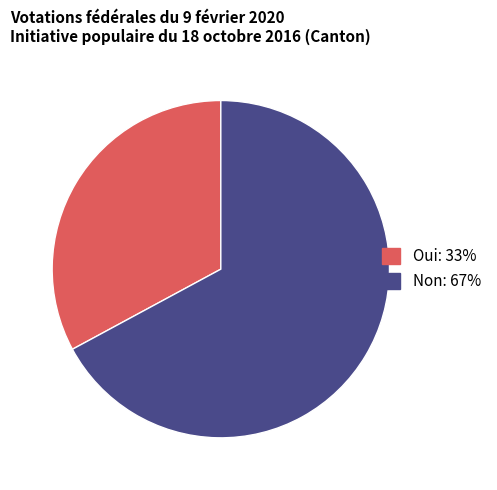

Count the number of slices in the pie.

2